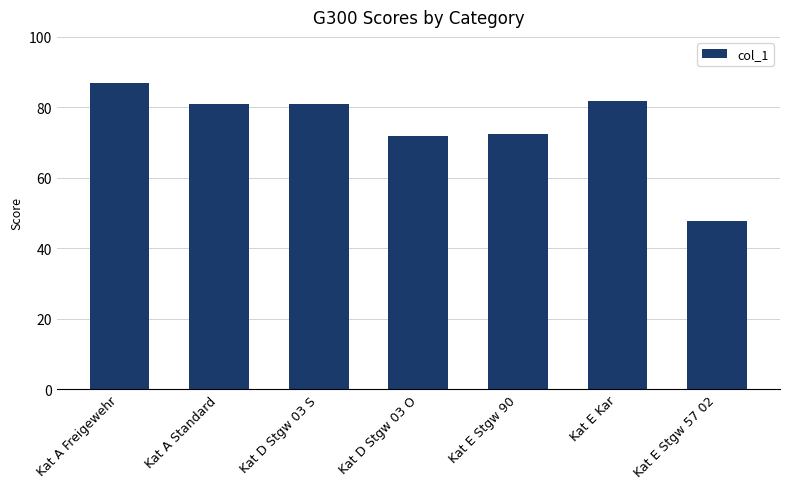

True or false: the data shows 81.8 at Kat E Kar.

True